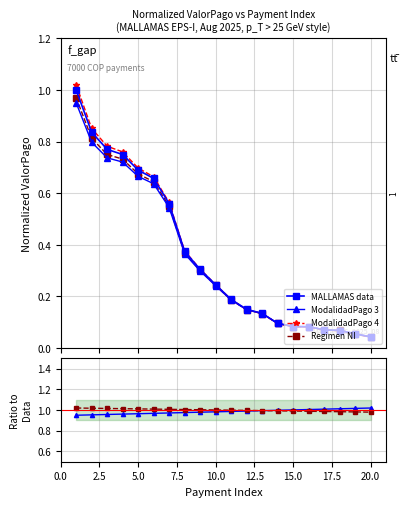

What is the maximum value shown in the chart?

1.0